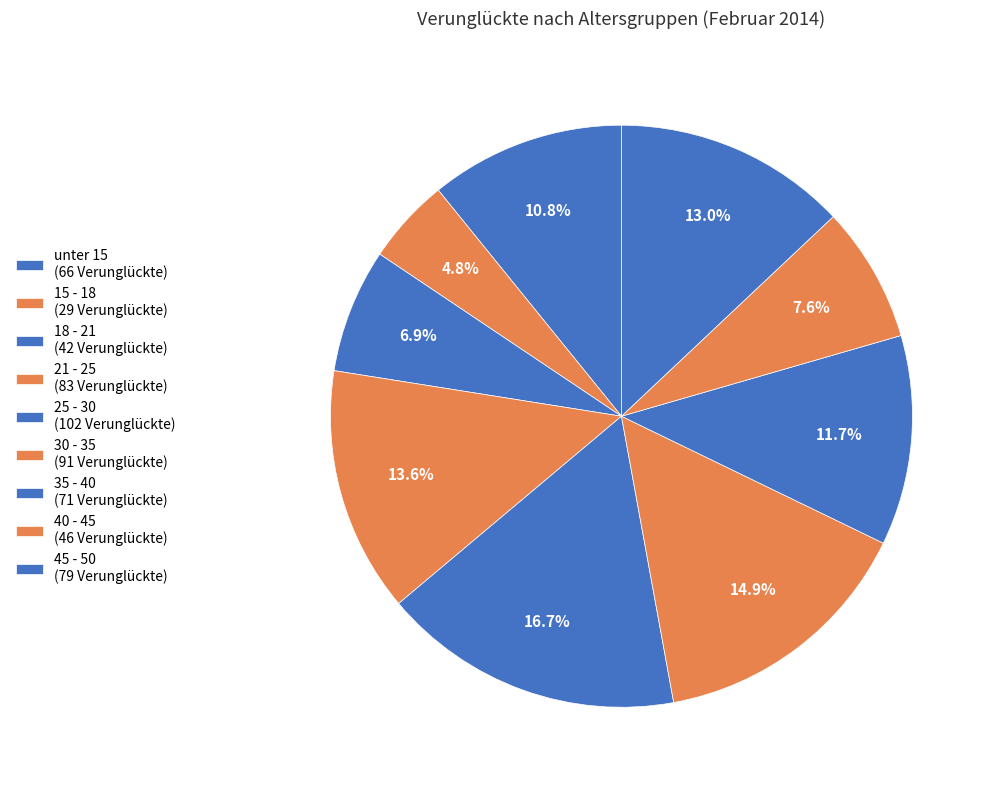

What percentage is the 45 - 50 slice, to the nearest percent?

13%